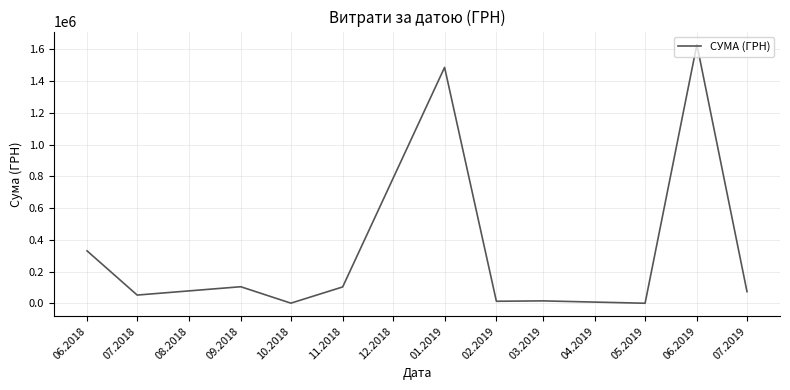

What is the greatest value displayed?

1630052.7